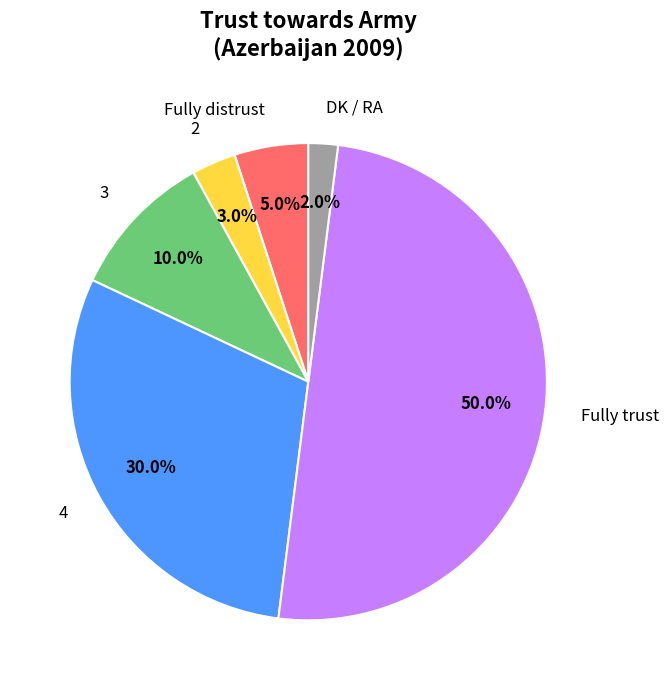

To the nearest percent, what percentage of the pie is Fully trust?

50%